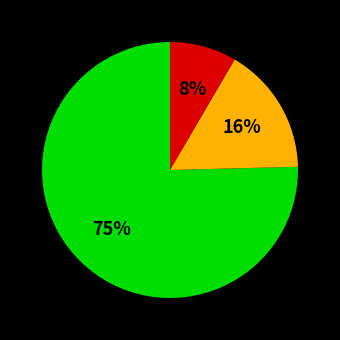

Does any single category account for the majority?

Yes